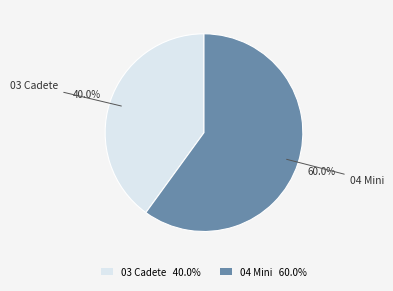

Which category has the biggest portion of the pie?

04 Mini 60.0%